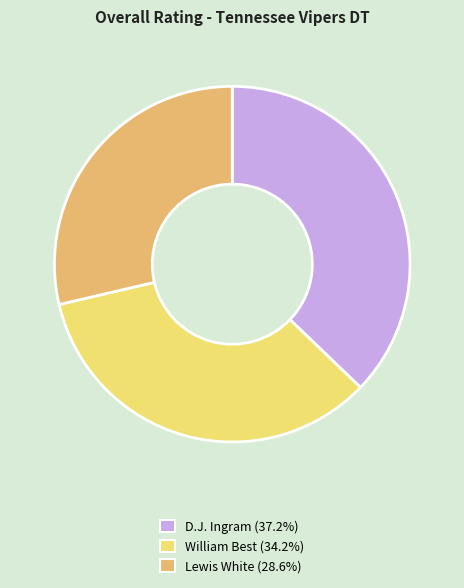

Count the number of slices in the pie.

3